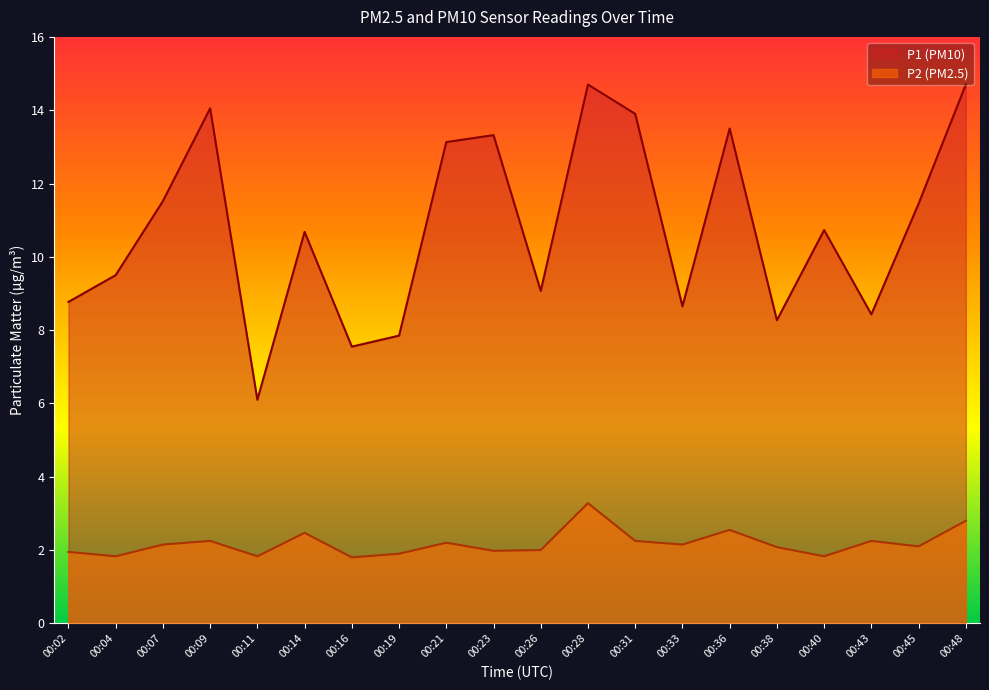

How many series are shown in this chart?

2